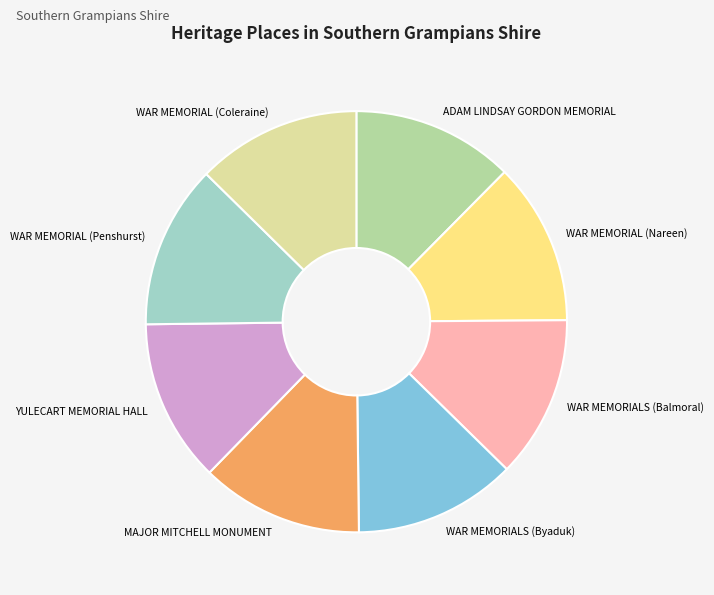

Is it true that WAR MEMORIALS (Byaduk) is 12% of the pie?

True